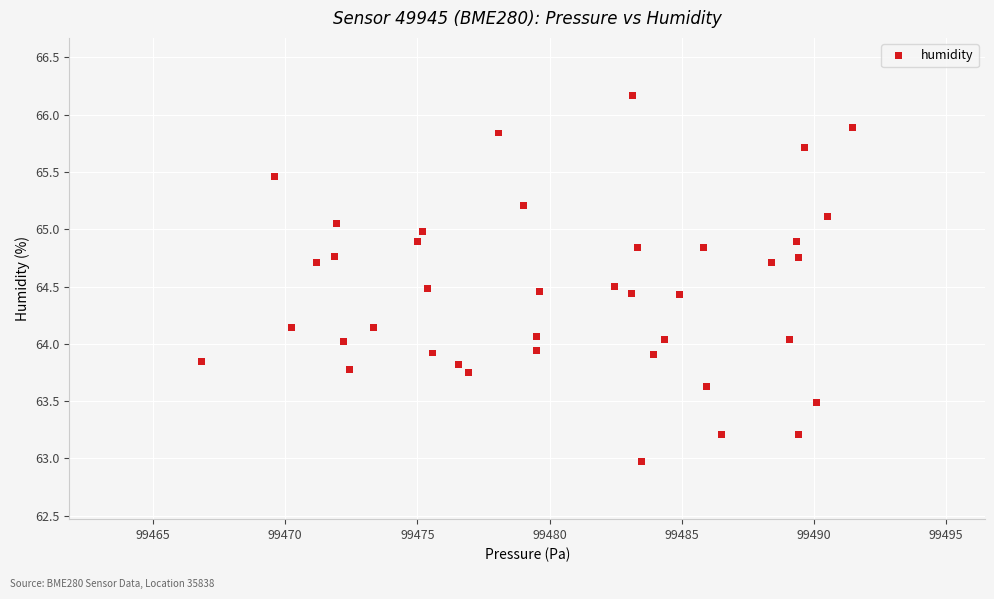

What is the range of X values (max minus min)?

24.6